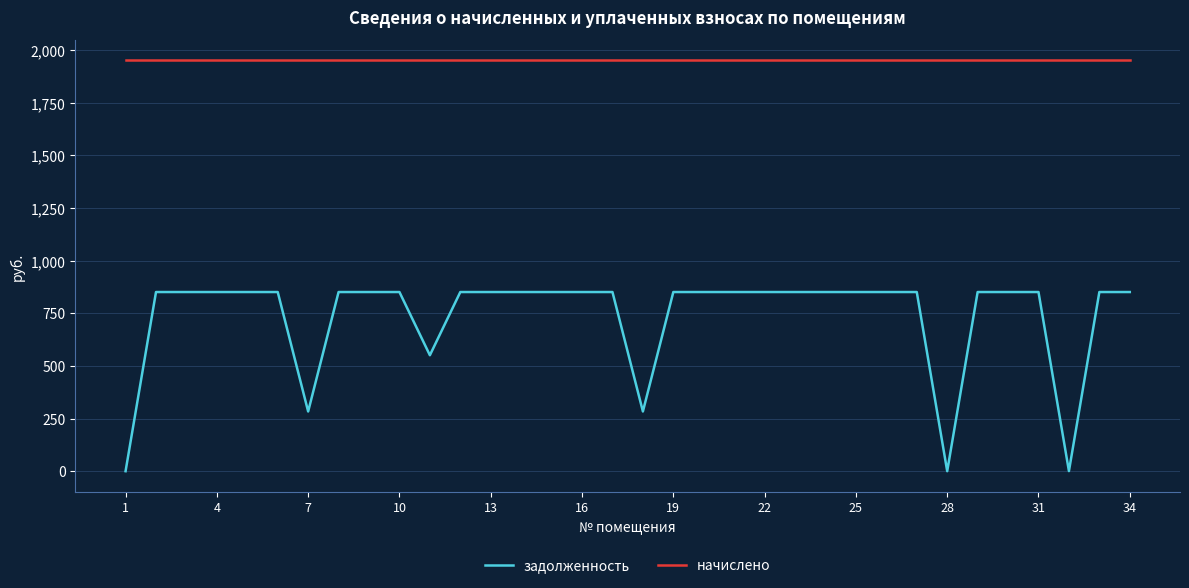

Rank the series by their average value, from highest to lowest.

начислено, задолженность